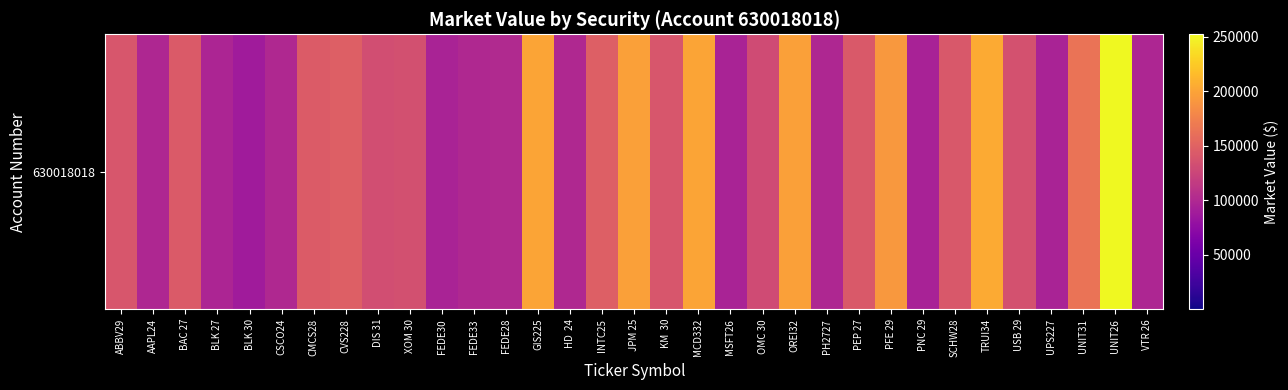

Approximately how many times larger is the value at KM  30 compared to INTC25?

0.9